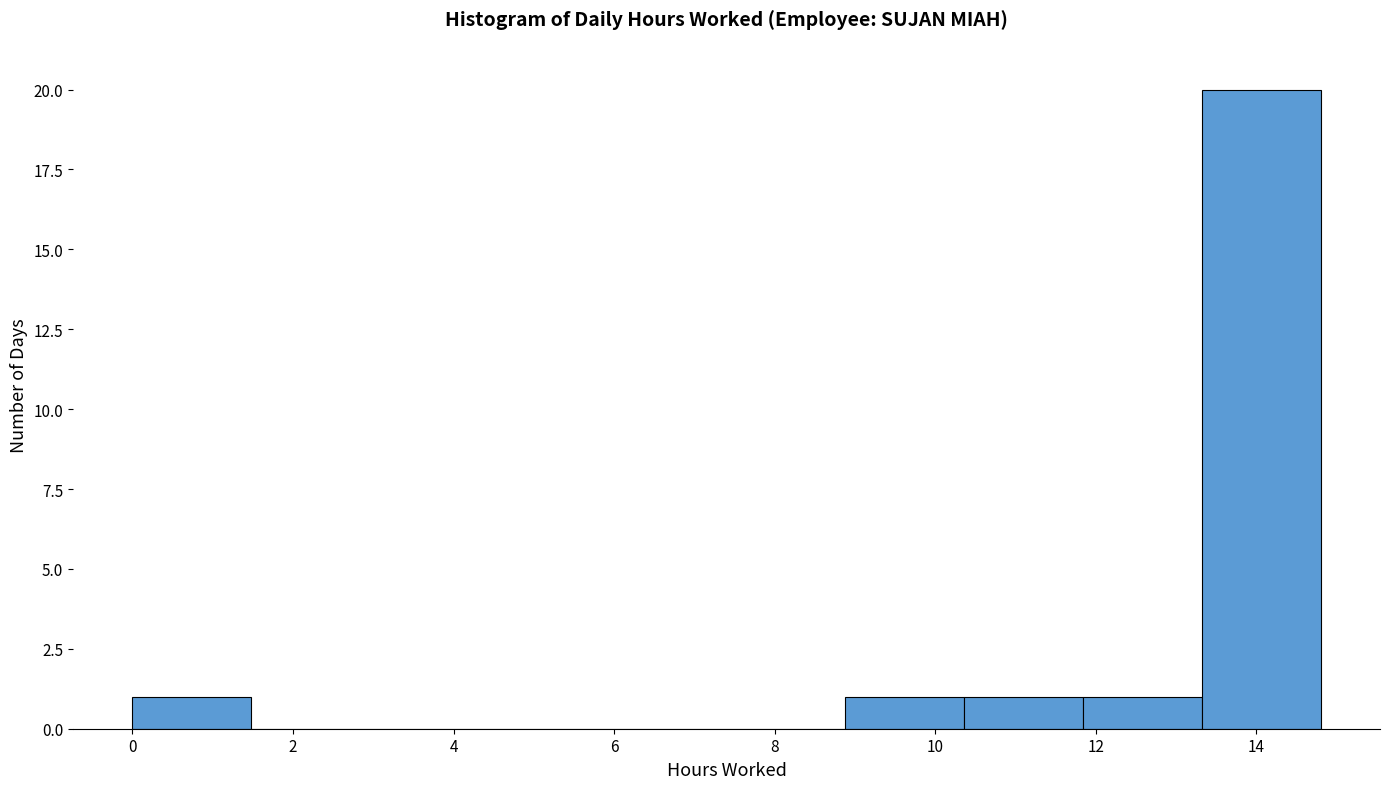

Reading left to right, list every bar in this chart as the range it spans on the x-axis followed by its height. Neither the bar edges nor the heights are printed on the chart, so give them approximately, as read against the axes.

0.00 to 1.48: 1
1.48 to 2.96: 0
2.96 to 4.44: 0
4.44 to 5.92: 0
5.92 to 7.40: 0
7.40 to 8.88: 0
8.88 to 10.36: 1
10.36 to 11.84: 1
11.84 to 13.32: 1
13.32 to 14.80: 20